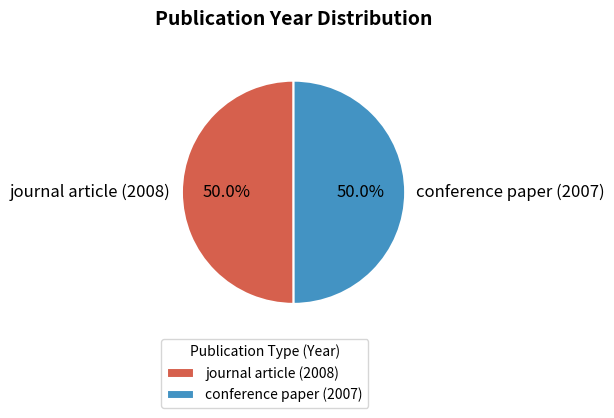

How many segments does this pie chart have?

2